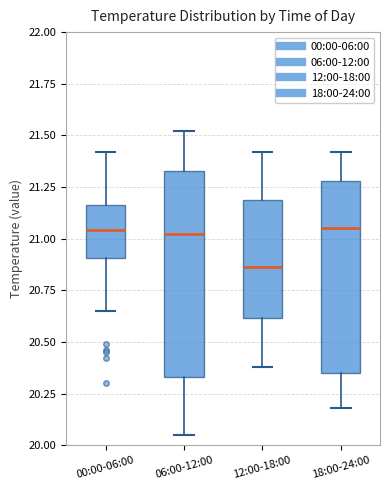

Comparing the boxes themselves (not the whiskers), which one is the tallest?

06:00-12:00